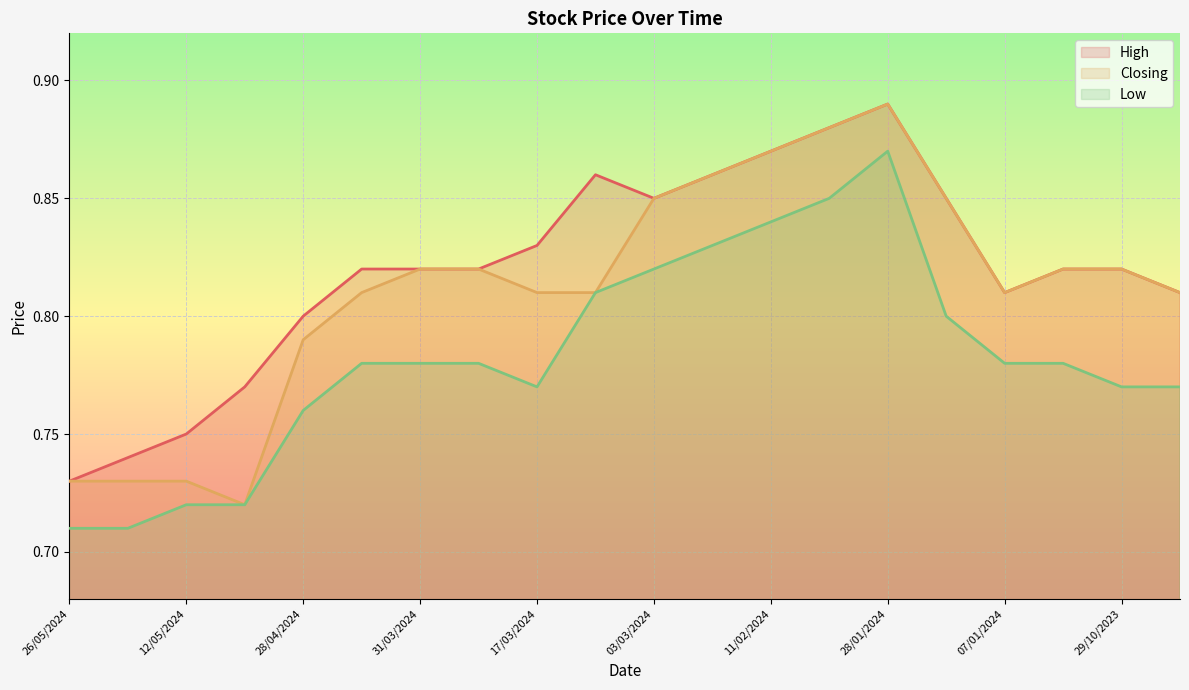

True or false: Low has a value of 0.3 at 28/01/2024.

False